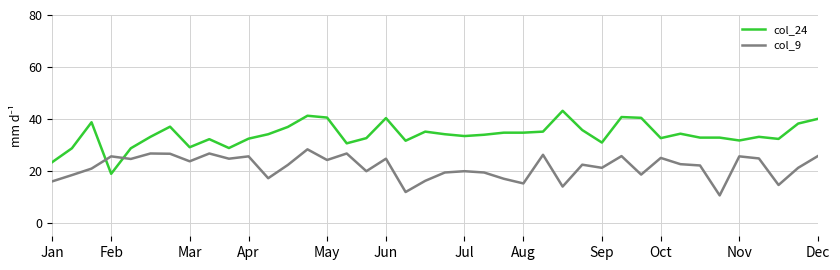

Is this an area chart (filled region under the line)?

No